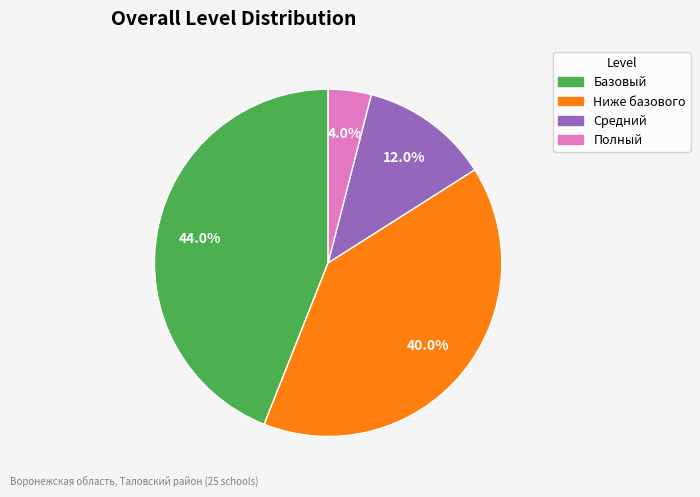

How many slices are in this pie chart?

4